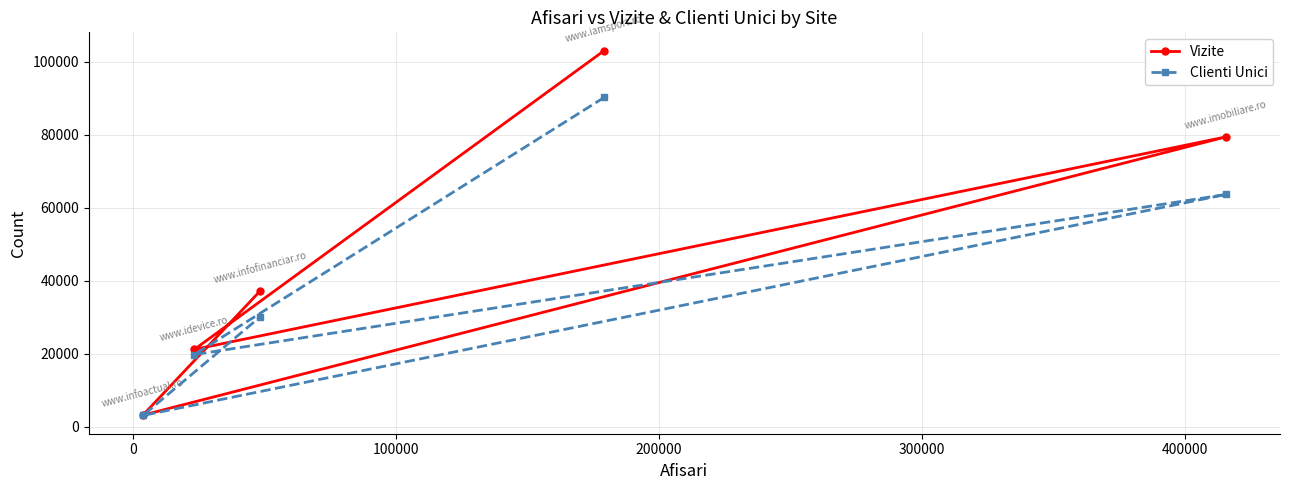

What is the value of the Vizite point at the 2nd from the left?

21234